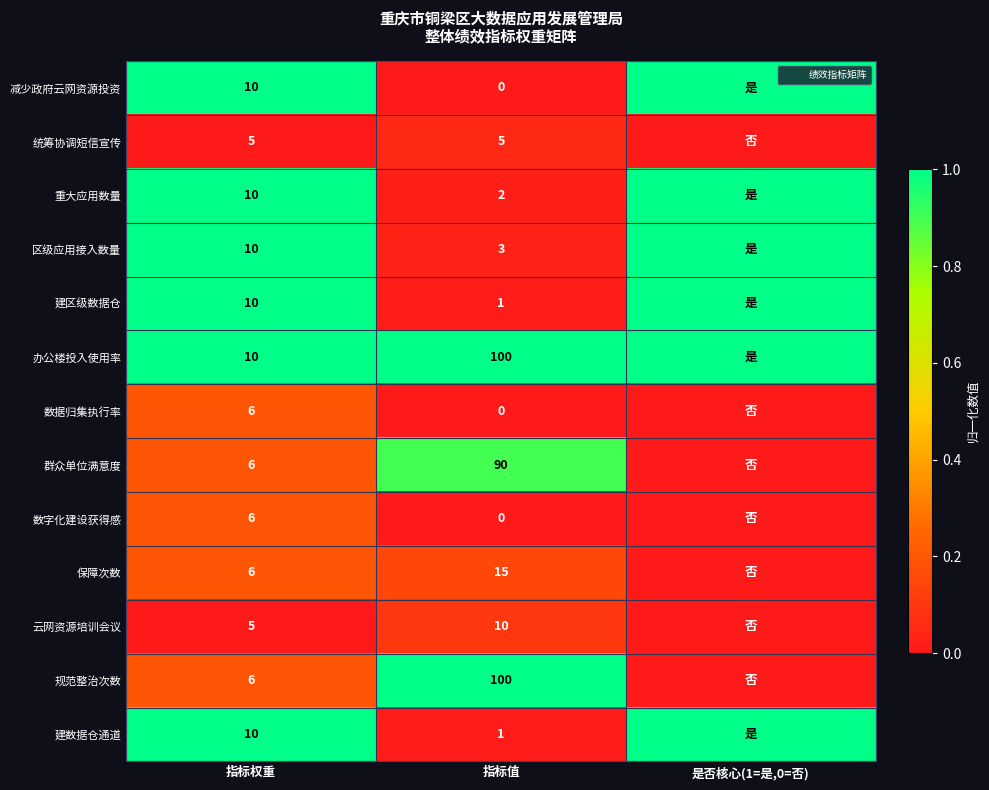

How many data points does each series have?

3